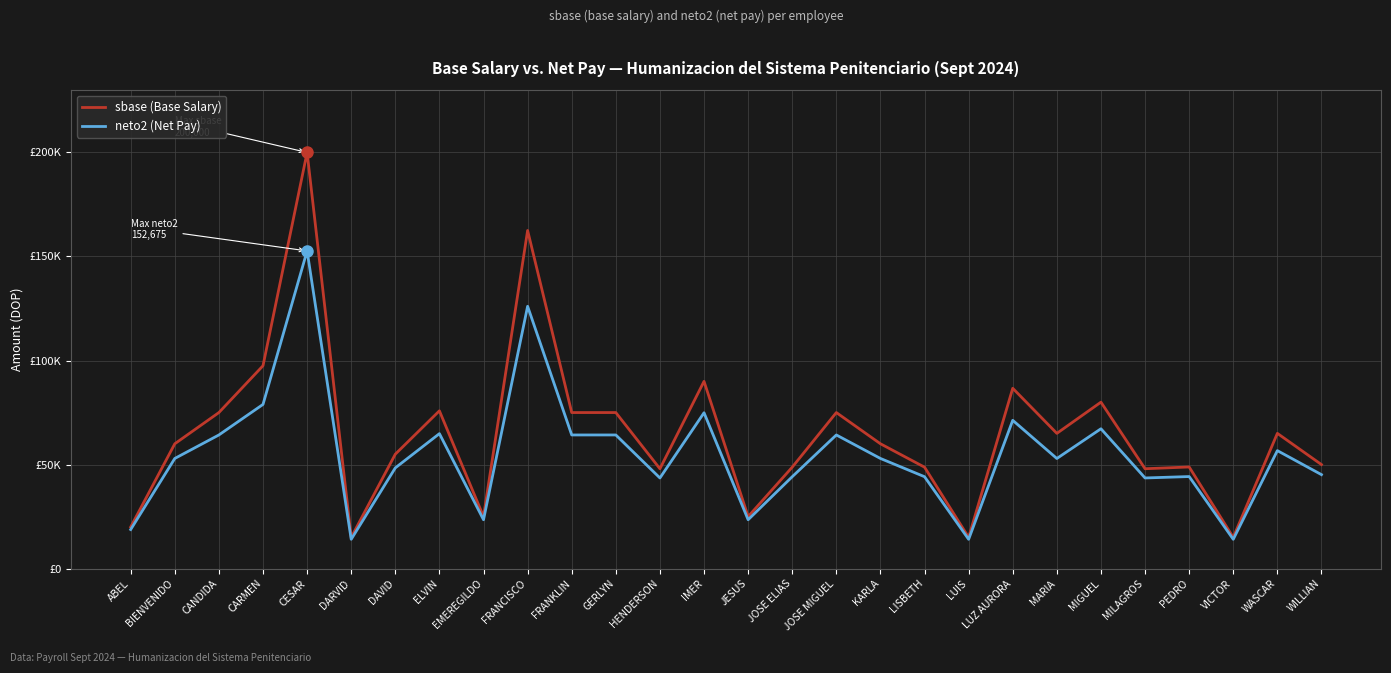

What are all the series names shown in the legend?

sbase (Base Salary), neto2 (Net Pay)